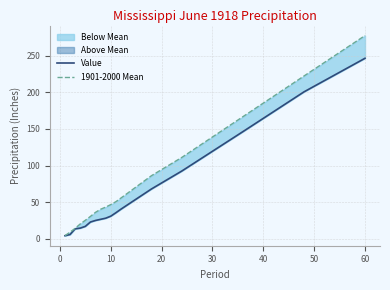

True or false: 1901-2000 Mean and Value intersect in this chart.

False